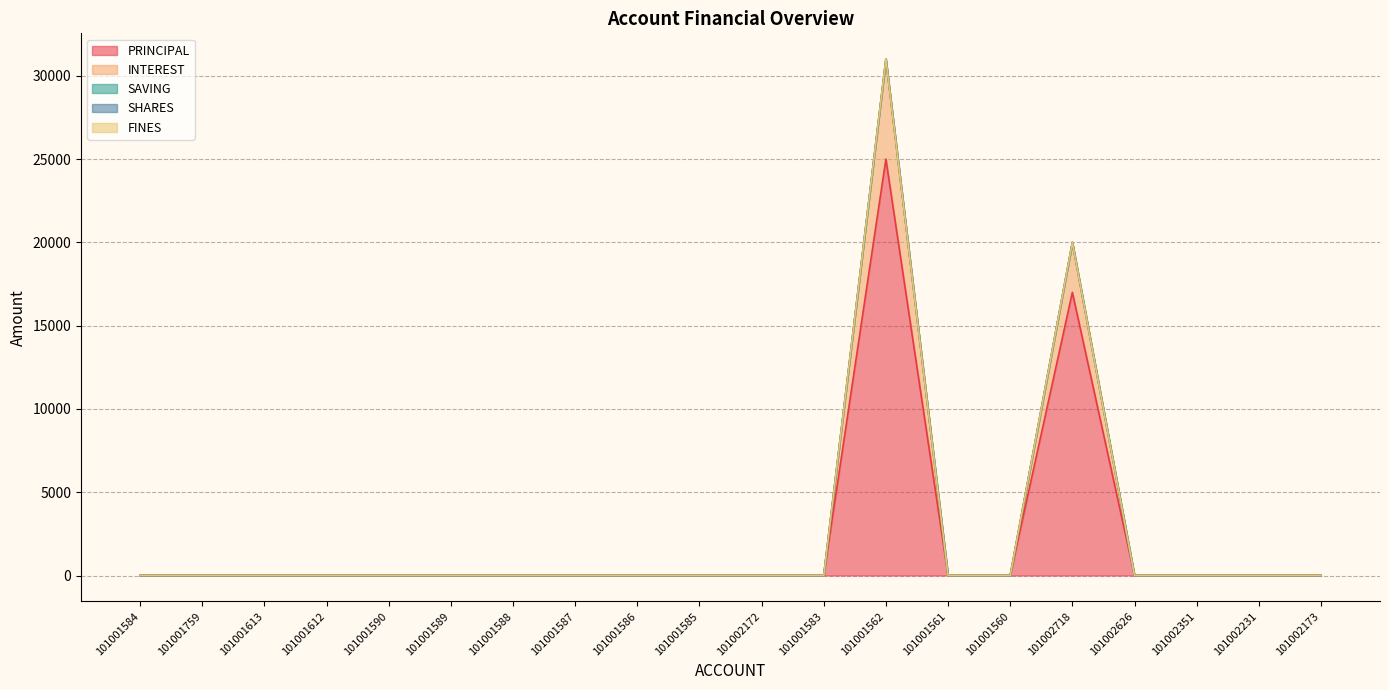

Is the value of SHARES at 101001612 greater than the value of PRINCIPAL at 101001612?

No